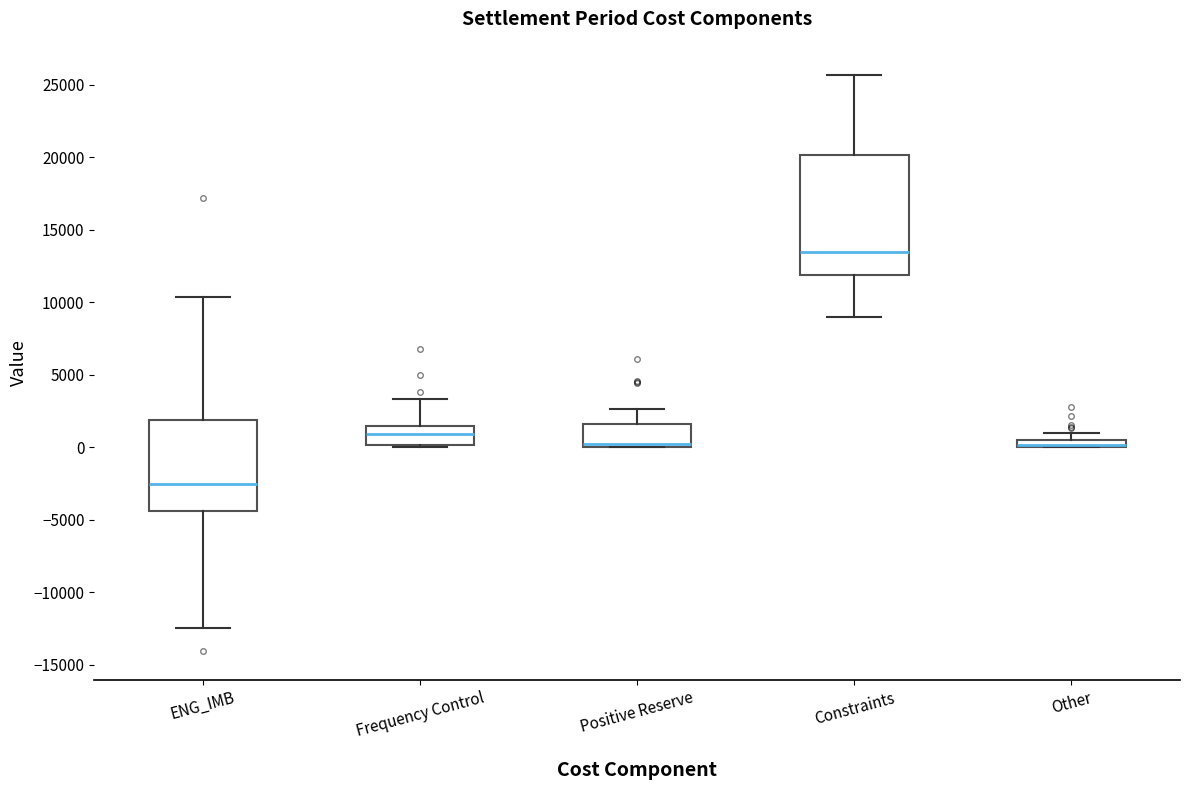

Which box is the tallest, from its lower edge to its upper edge?

Constraints